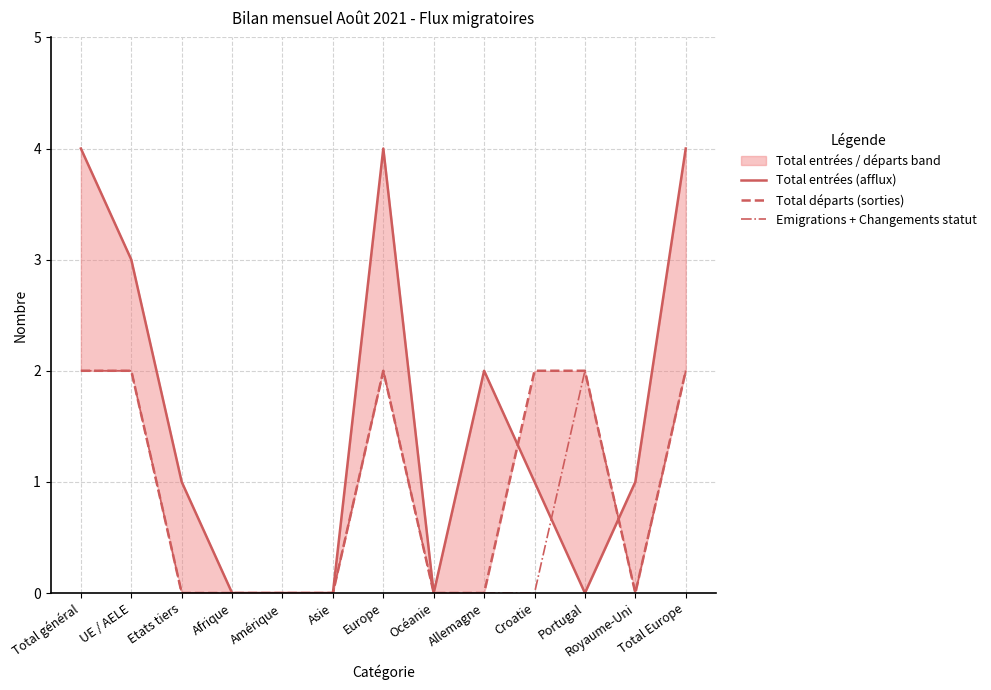

How many values in Total entrées (afflux) are above zero?

8